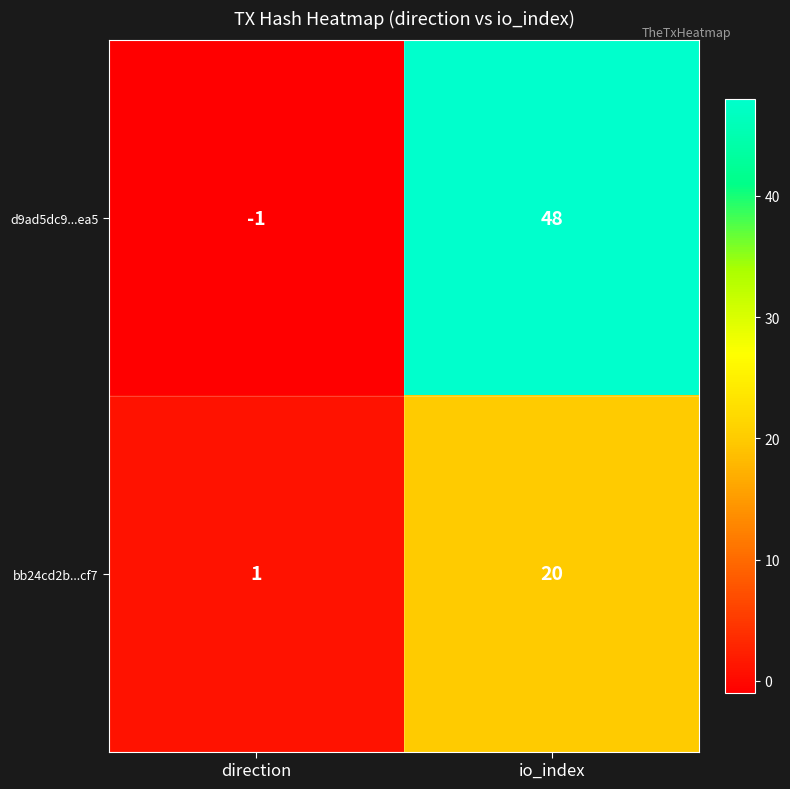

Reading right to left, extract all data points from this chart.

d9ad5dc9...ea5: io_index=48	direction=-1
bb24cd2b...cf7: io_index=20	direction=1